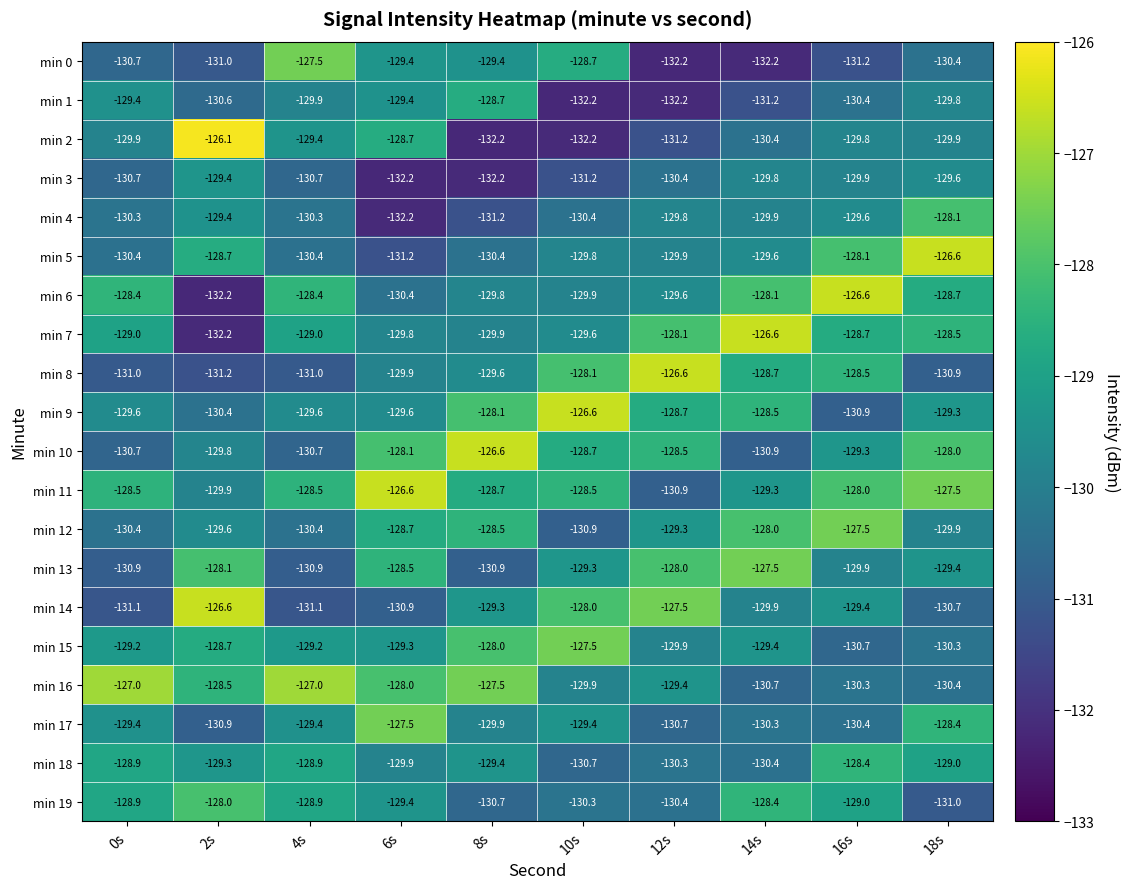

Where does the min 15 series first go above -129?

2s